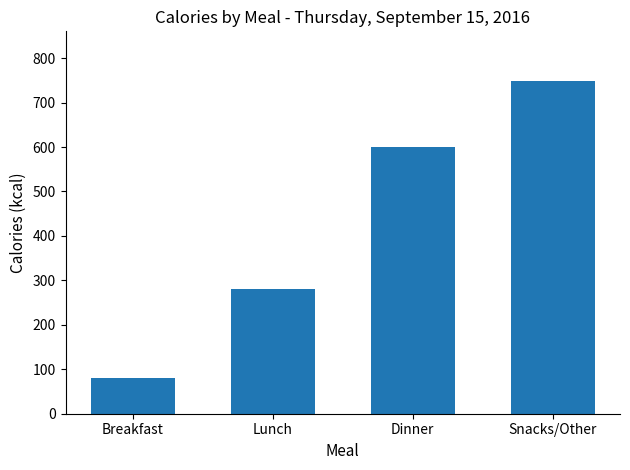

Reading left to right, extract all data points from this chart.

Breakfast=80	Lunch=280	Dinner=600	Snacks/Other=748